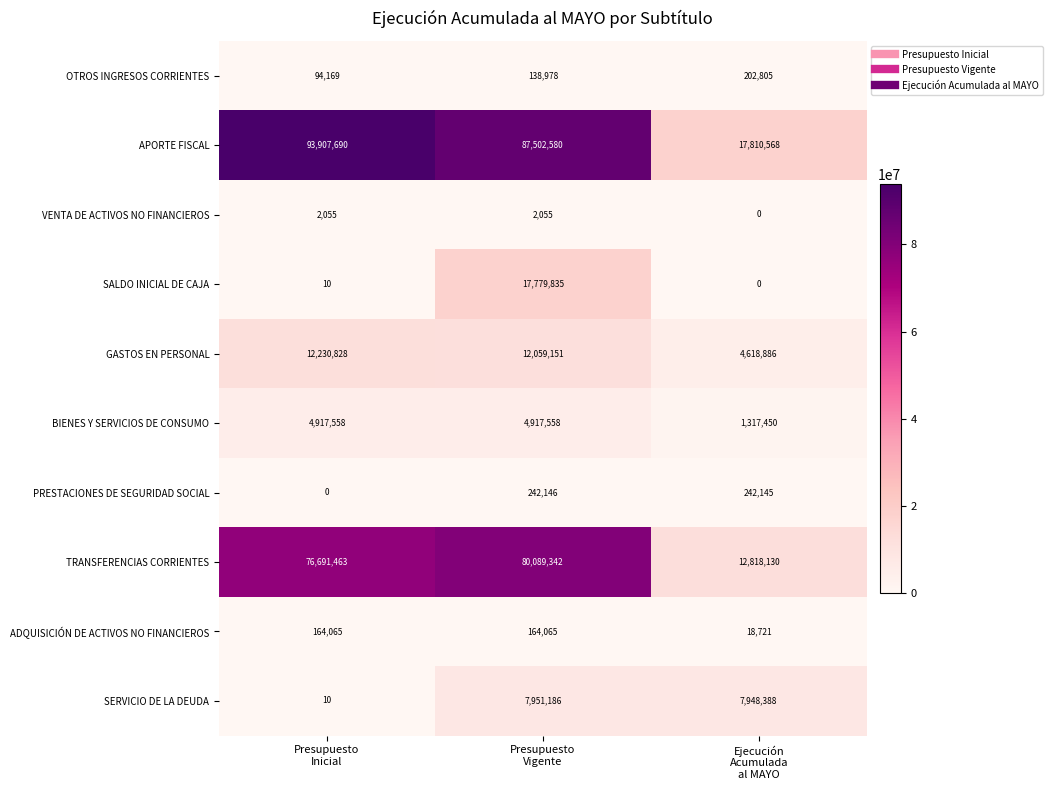

Reading left to right, extract all data points from this chart.

OTROS INGRESOS CORRIENTES: 94169	138978	202805
APORTE FISCAL: 93907690	87502580	17810568
VENTA DE ACTIVOS NO FINANCIEROS: 2055	2055	0
SALDO INICIAL DE CAJA: 10	17779835	0
GASTOS EN PERSONAL: 12230828	12059151	4618886
BIENES Y SERVICIOS DE CONSUMO: 4917558	4917558	1317450
PRESTACIONES DE SEGURIDAD SOCIAL: 0	242146	242145
TRANSFERENCIAS CORRIENTES: 76691463	80089342	12818130
ADQUISICIÓN DE ACTIVOS NO FINANCIEROS: 164065	164065	18721
SERVICIO DE LA DEUDA: 10	7951186	7948388